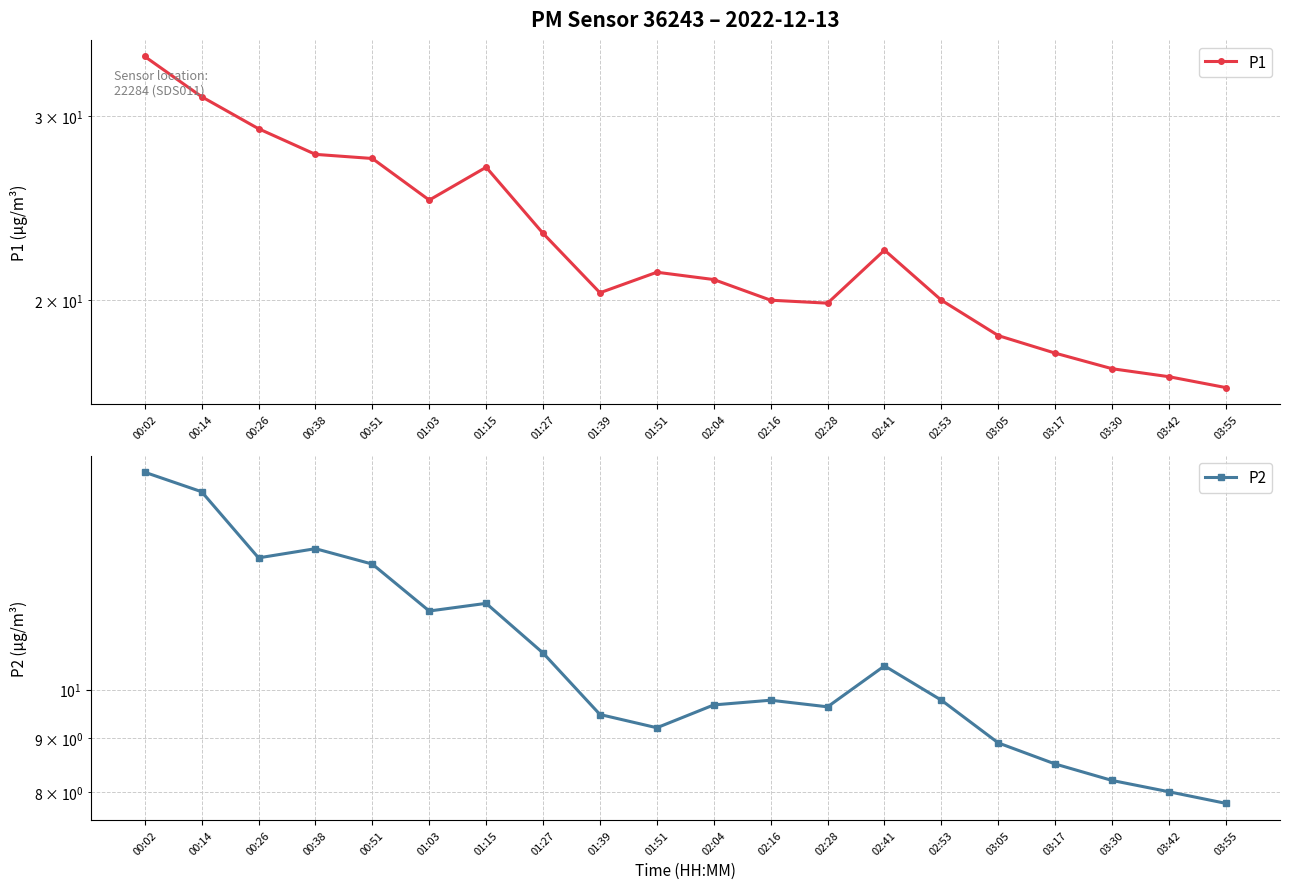

What is the minimum value shown in the chart?

7.8